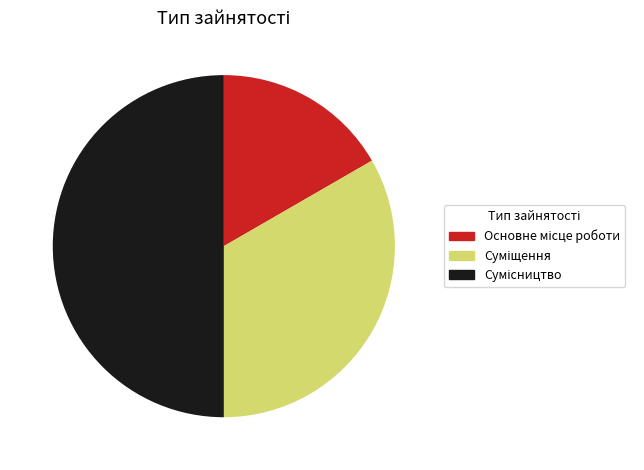

How many slices are in this pie chart?

3